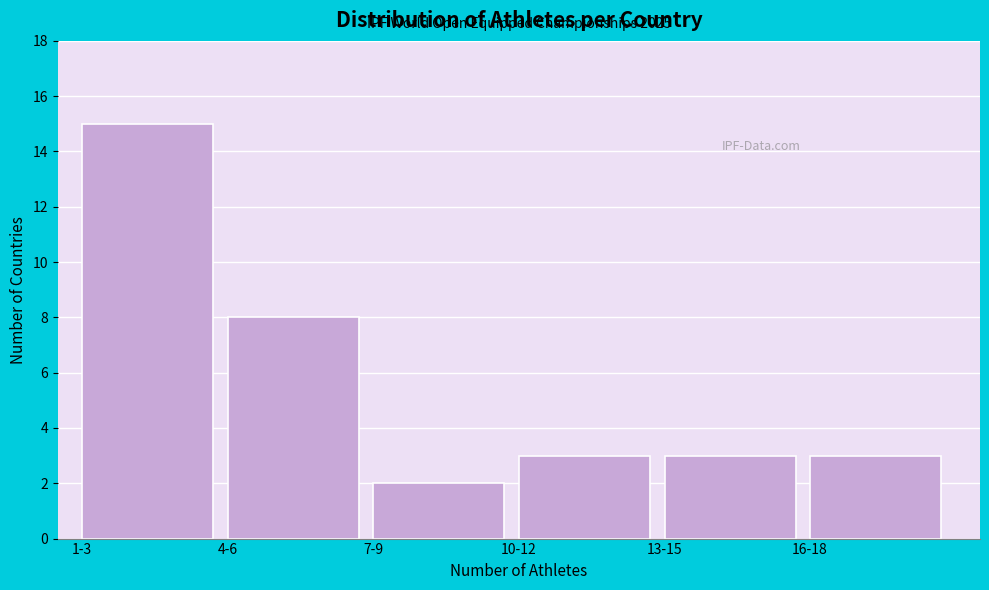

Reading left to right, extract all data points from this chart.

15	8	2	3	3	3